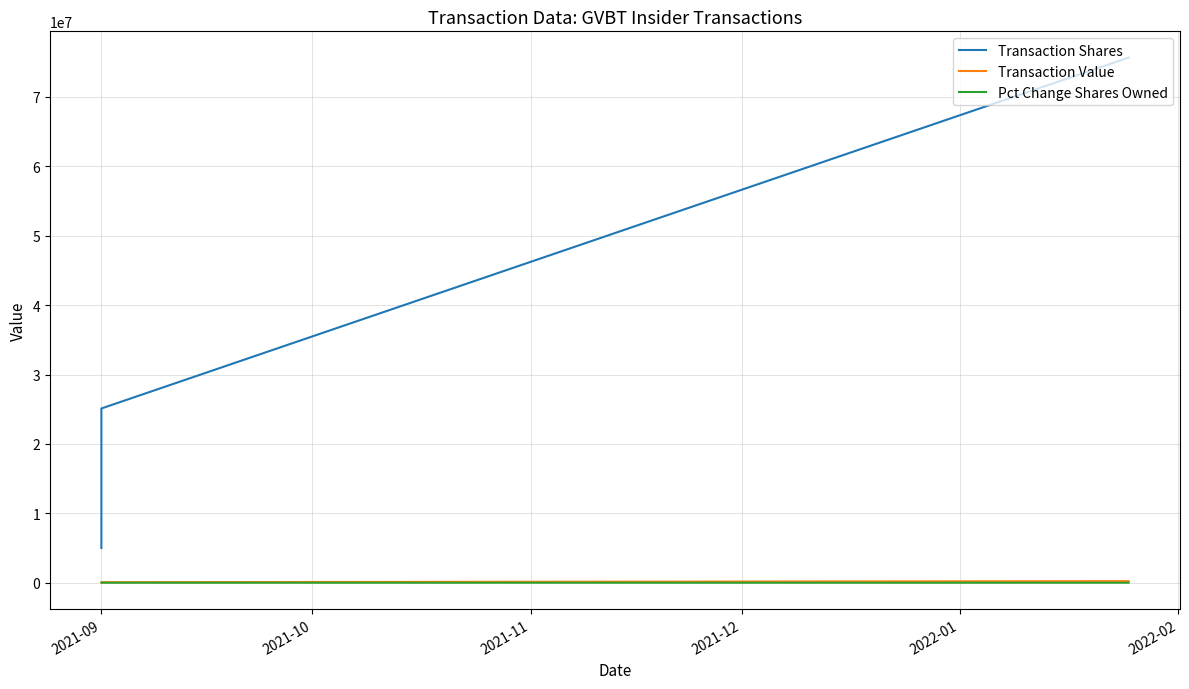

What is the difference between the second highest and minimum values in the Pct Change Shares Owned series?

72